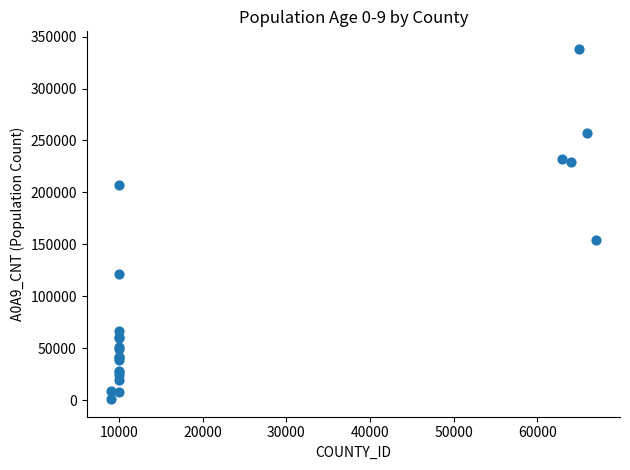

What Y value in the scatter plot is closest to 169572?

154125